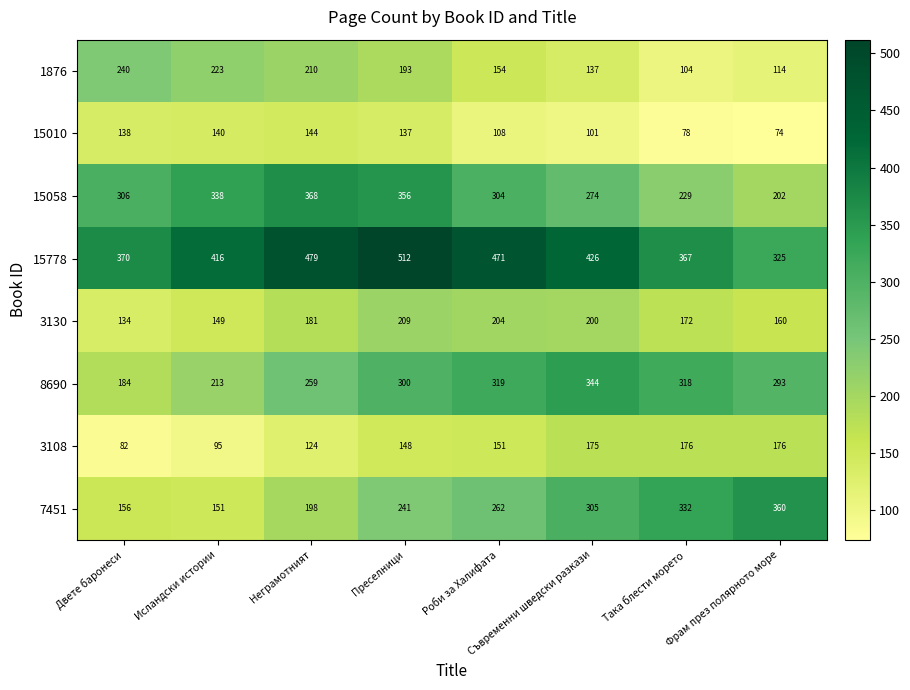

The value of 7451 at Двете баронеси is 156. True or false?

True